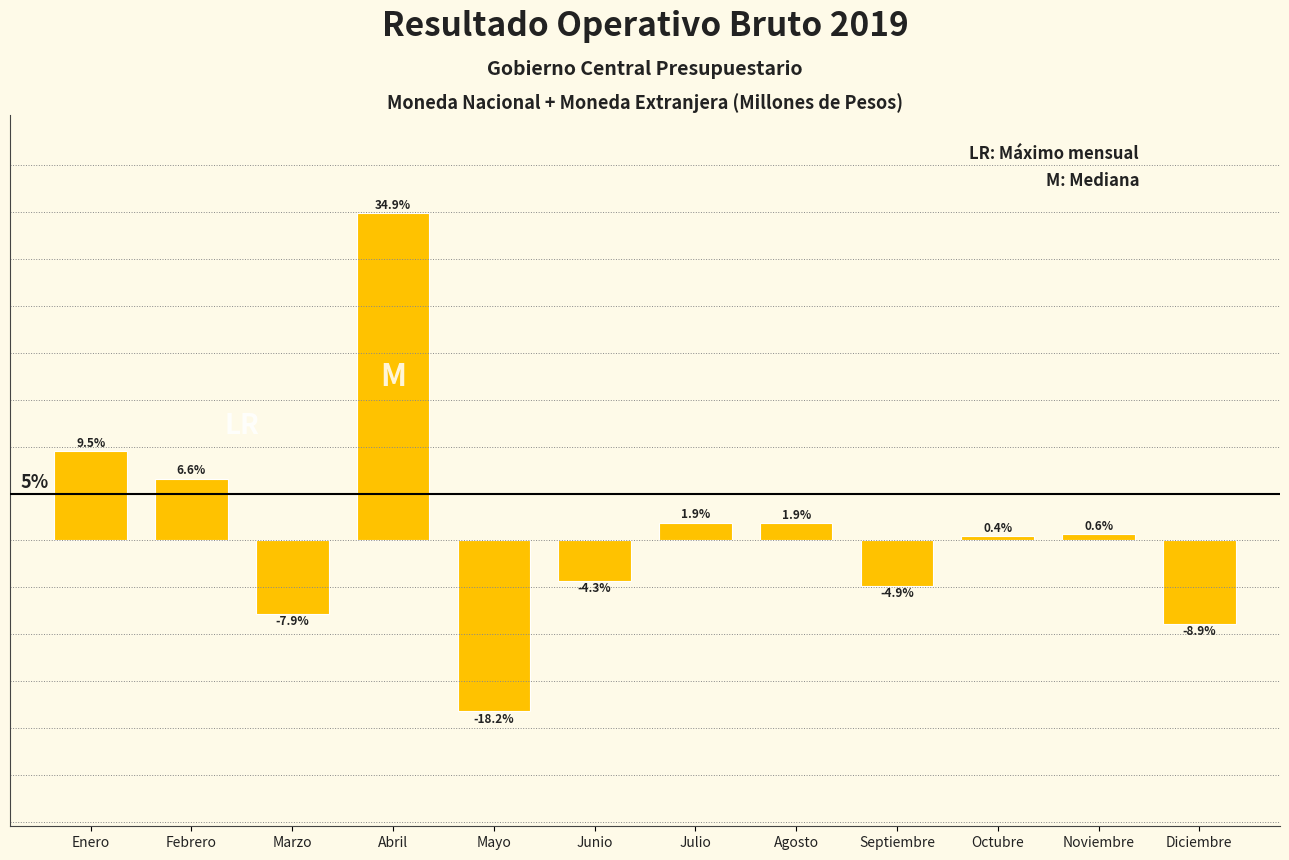

What is the label of the 12th bar from the left?

Diciembre